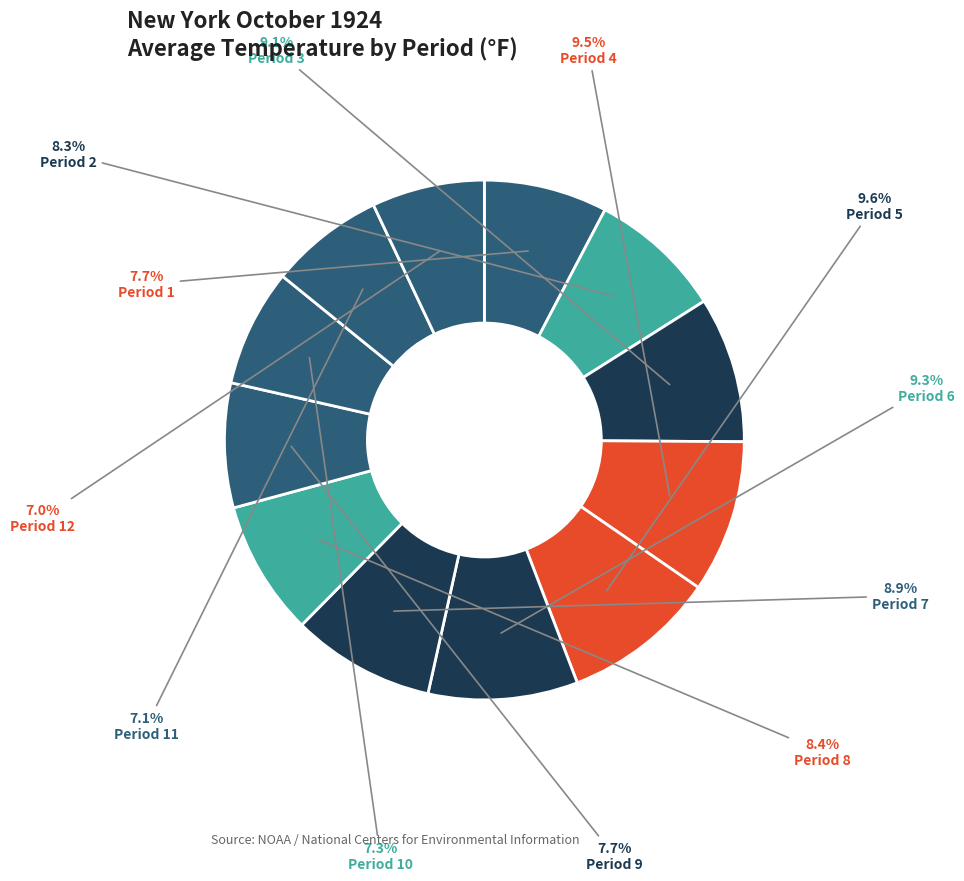

Which has a higher value, Period 5 or Period 3?

Period 5